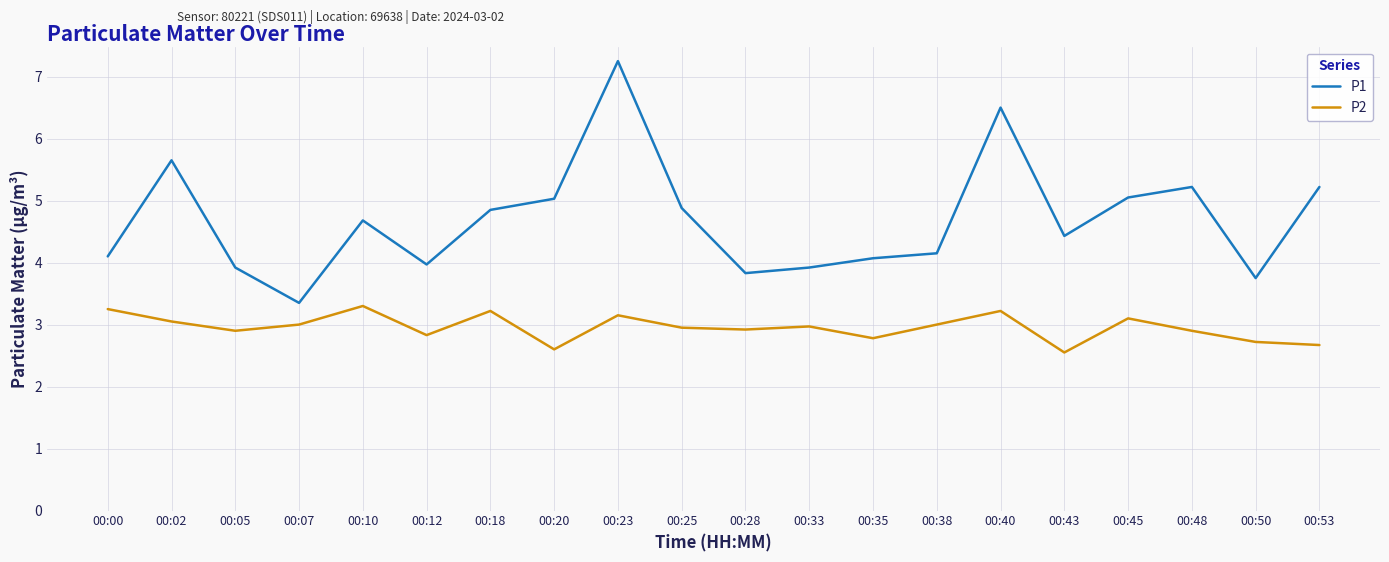

What is the total value across all series at 00:10?

8.0